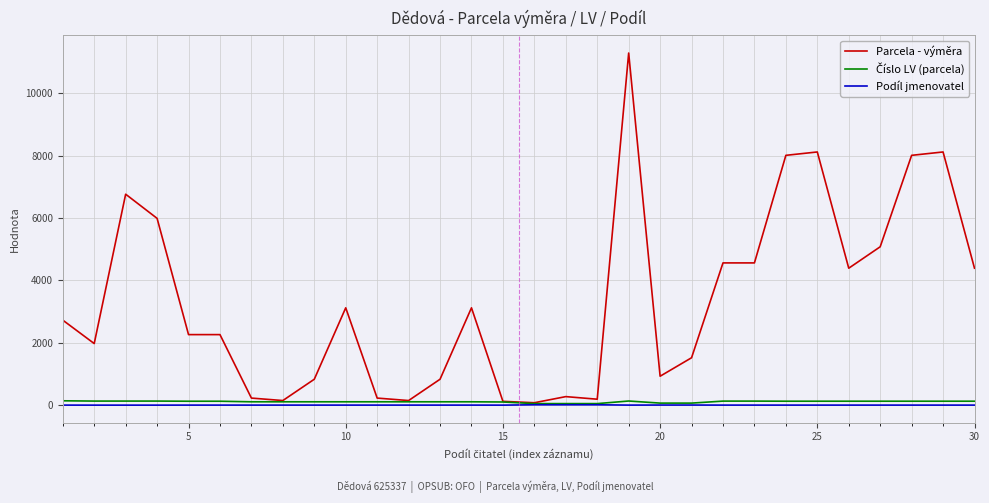

How many lines are shown in the chart?

3